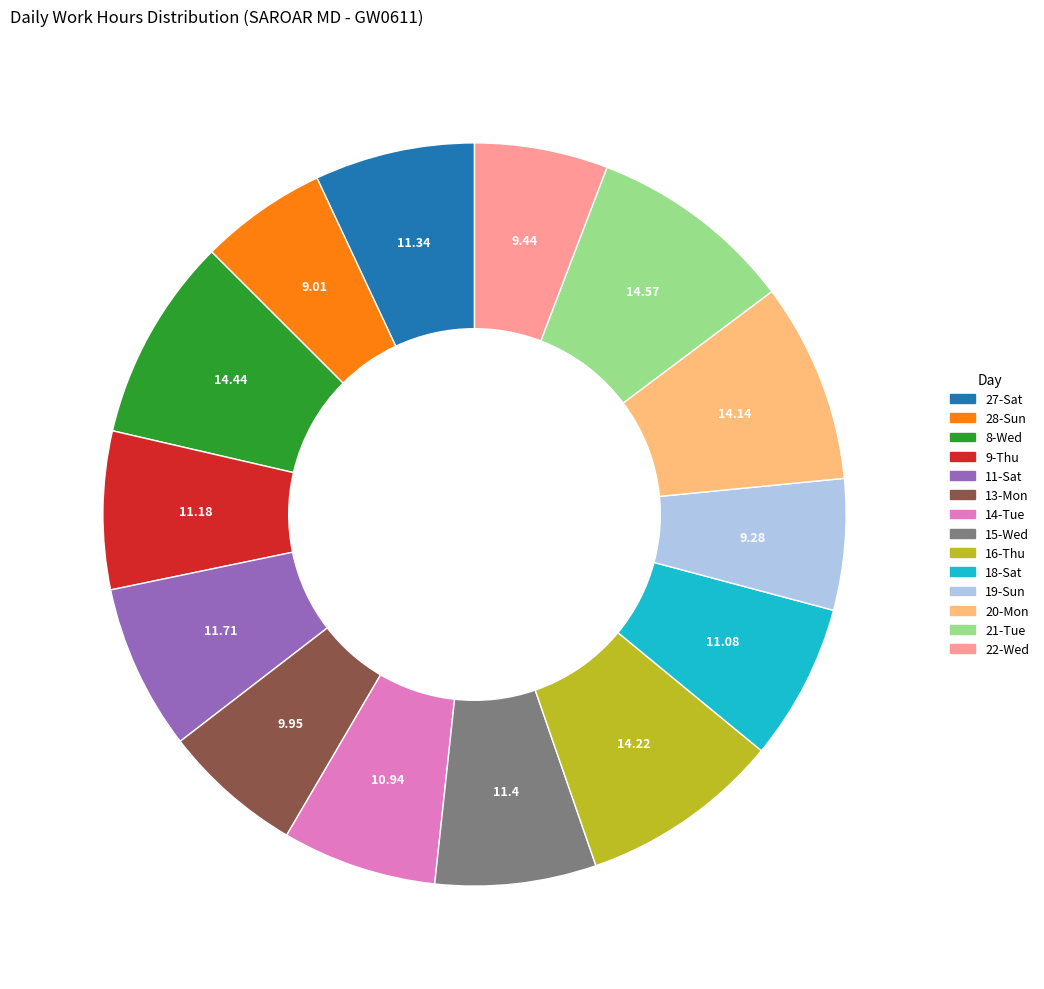

True or false: 21-Tue accounts for 9% of the total.

True